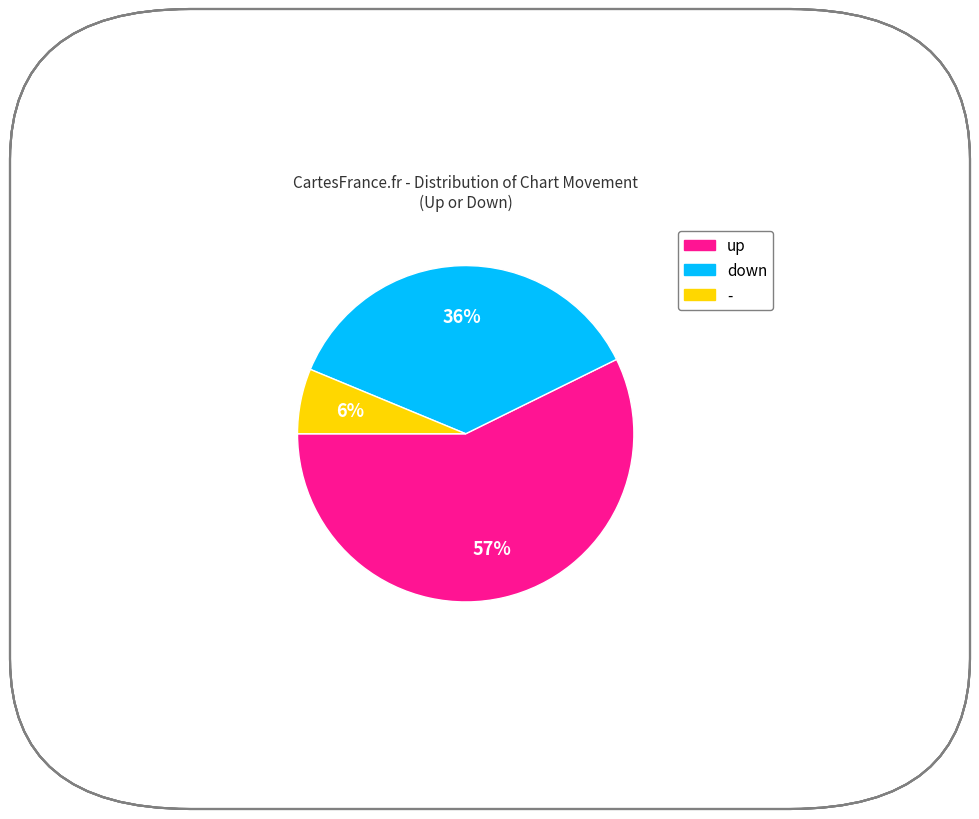

Do down and - together represent more than half of the pie?

No